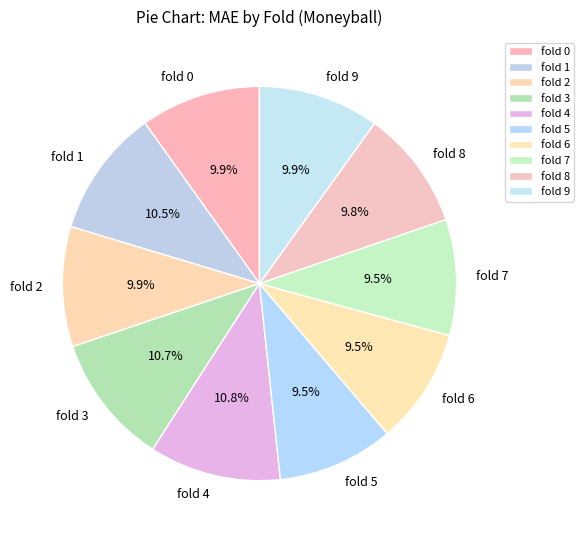

How many segments does this pie chart have?

10